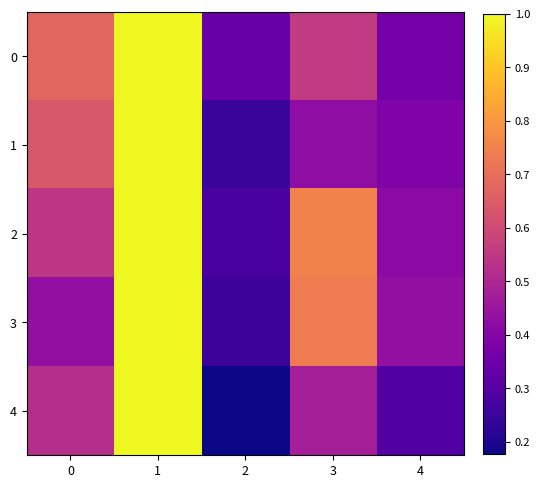

Reading left to right, extract all data points from this chart.

0: 0=0.7	1=1.0	2=0.3	3=0.6	4=0.4
1: 0=0.6	1=1.0	2=0.2	3=0.4	4=0.4
2: 0=0.5	1=1.0	2=0.3	3=0.8	4=0.4
3: 0=0.4	1=1.0	2=0.3	3=0.7	4=0.4
4: 0=0.5	1=1.0	2=0.2	3=0.5	4=0.3